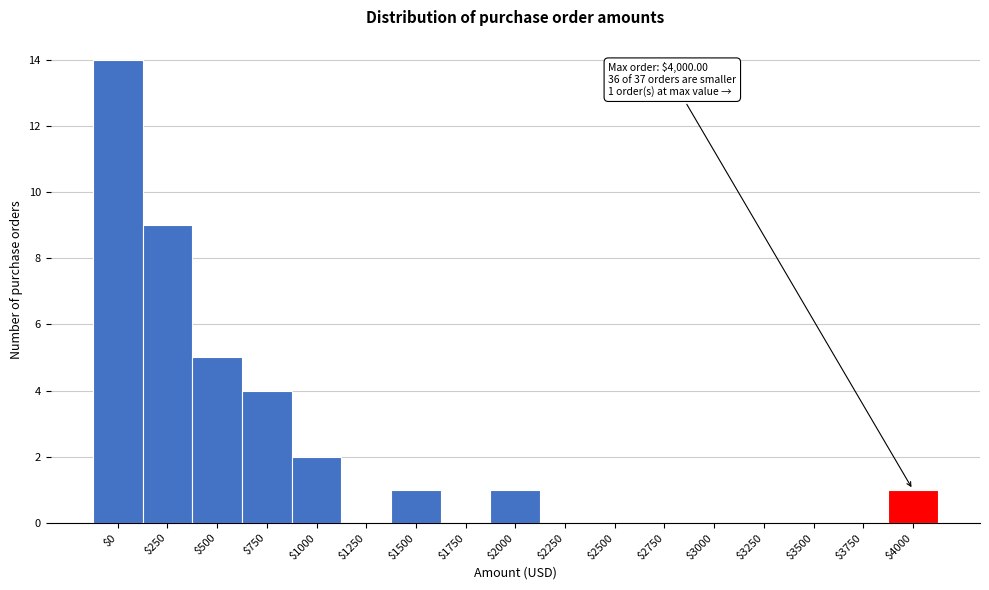

What is the sum of all values?

37